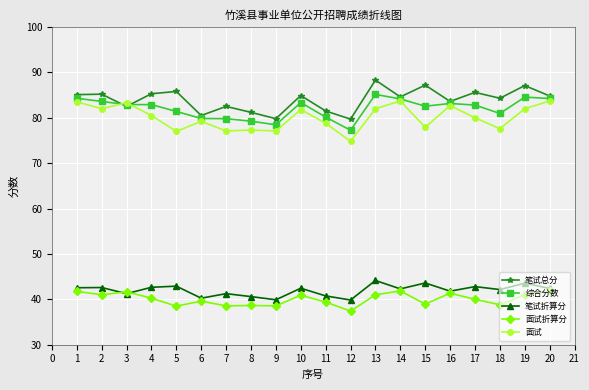

True or false: 笔试总分 and 笔试折算分 cross at least once.

False